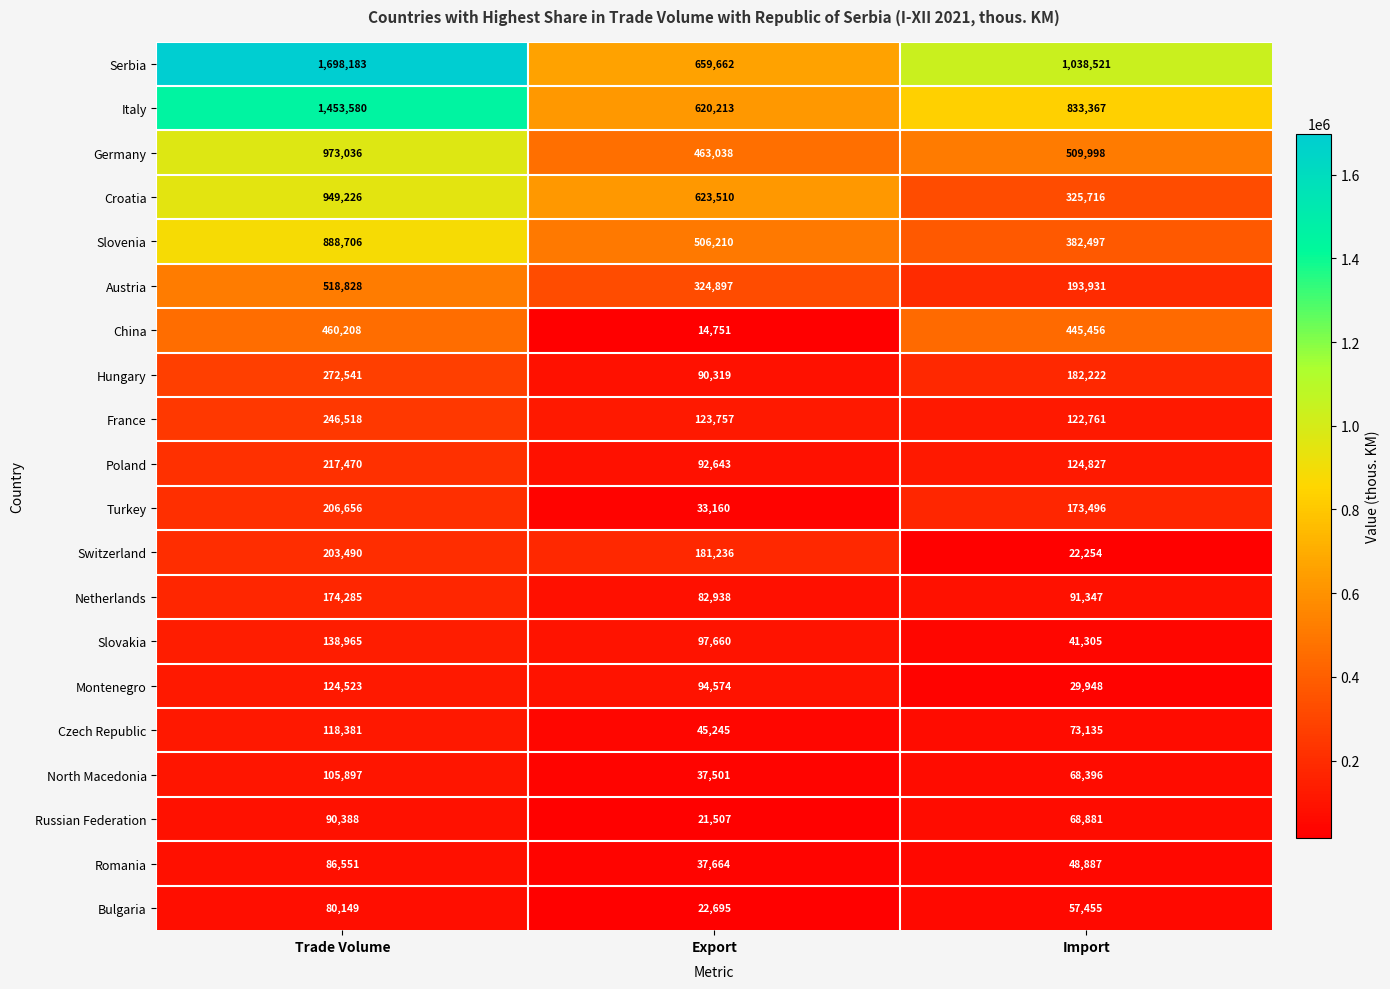

At how many categories does at least one series exceed 899562?

2